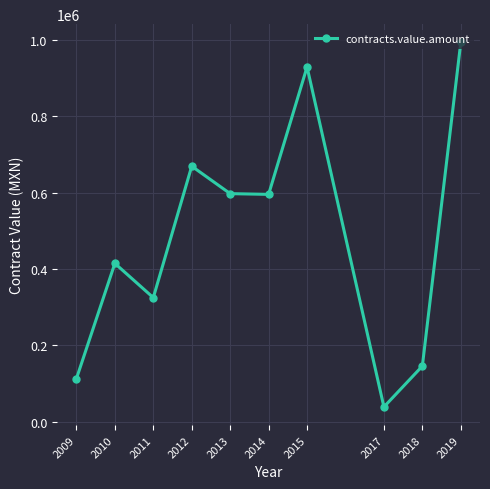

At which label is the value closest to 516399?

2014